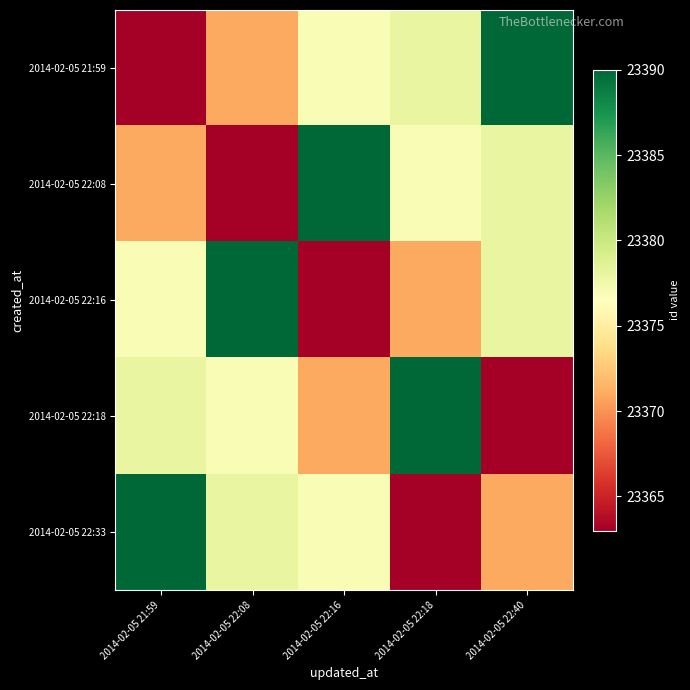

Reading right to left, extract all data points from this chart.

2014-02-05 21:59: 2014-02-05 22:40=23390	2014-02-05 22:18=23378	2014-02-05 22:16=23377	2014-02-05 22:08=23371	2014-02-05 21:59=23363
2014-02-05 22:08: 2014-02-05 22:40=23378	2014-02-05 22:18=23377	2014-02-05 22:16=23390	2014-02-05 22:08=23363	2014-02-05 21:59=23371
2014-02-05 22:16: 2014-02-05 22:40=23378	2014-02-05 22:18=23371	2014-02-05 22:16=23363	2014-02-05 22:08=23390	2014-02-05 21:59=23377
2014-02-05 22:18: 2014-02-05 22:40=23363	2014-02-05 22:18=23390	2014-02-05 22:16=23371	2014-02-05 22:08=23377	2014-02-05 21:59=23378
2014-02-05 22:33: 2014-02-05 22:40=23371	2014-02-05 22:18=23363	2014-02-05 22:16=23377	2014-02-05 22:08=23378	2014-02-05 21:59=23390